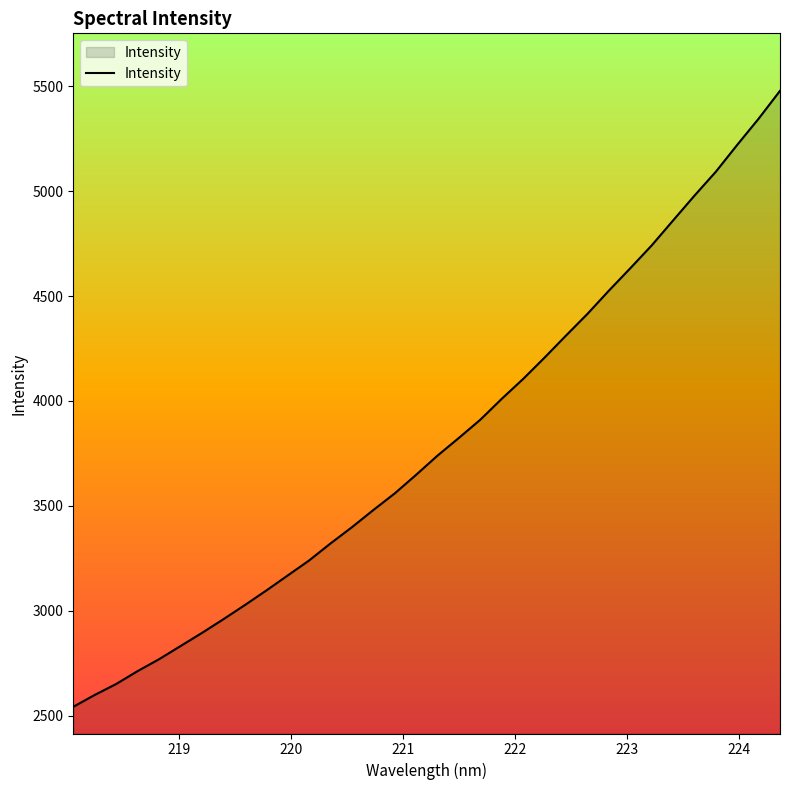

Reading right to left, transcribe all the data shown in this chart.

5477.5	5344.6	5220.1	5092.1	4978.1	4859.8	4740.9	4632.2	4525.4	4415.0	4311.8	4207.1	4105.4	4010.8	3911.3	3824.6	3740.1	3648.6	3559.9	3480.5	3398.8	3321.2	3240.2	3168.6	3096.8	3027.5	2960.2	2895.0	2832.4	2769.8	2713.2	2651.7	2599.7	2543.1